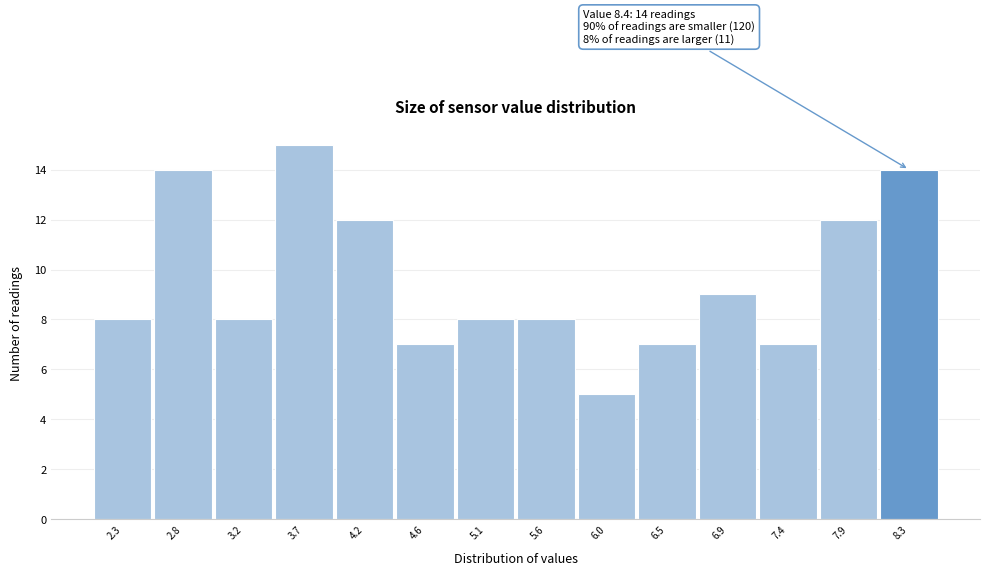

Reading left to right, transcribe all the data shown in this chart.

2.3=8	2.8=14	3.2=8	3.7=15	4.2=12	4.6=7	5.1=8	5.6=8	6.0=5	6.5=7	6.9=9	7.4=7	7.9=12	8.3=14